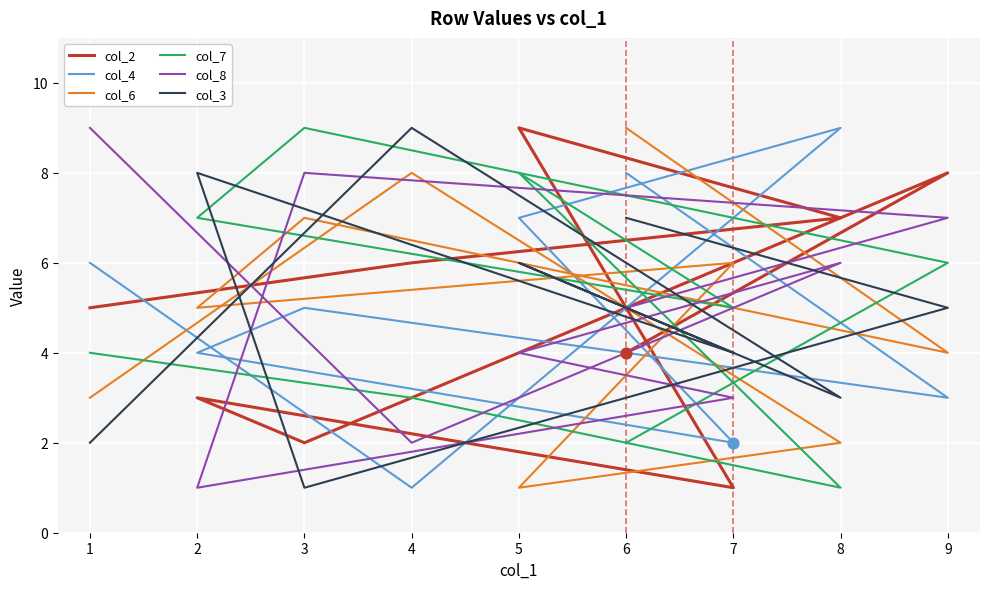

What is the total value across all series at 9?

33